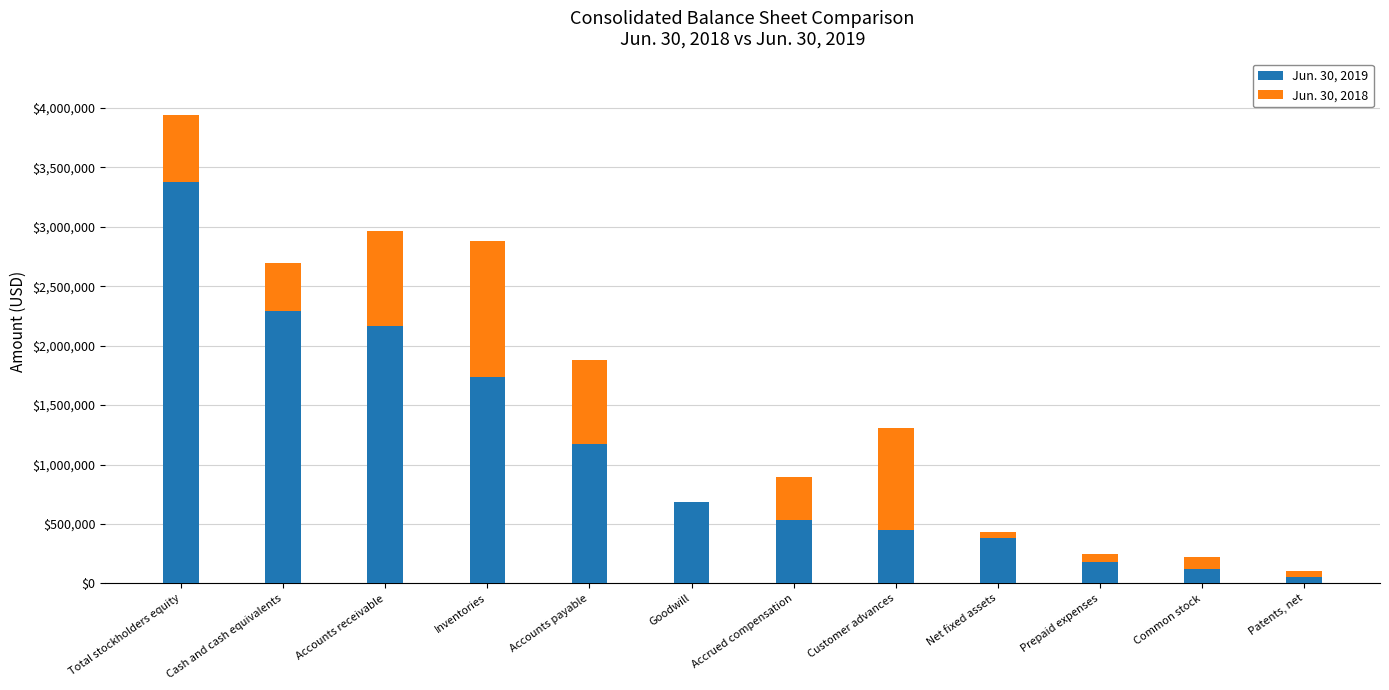

What is the sum of the Jun. 30, 2019 values at Accounts payable and Cash and cash equivalents?

3462689